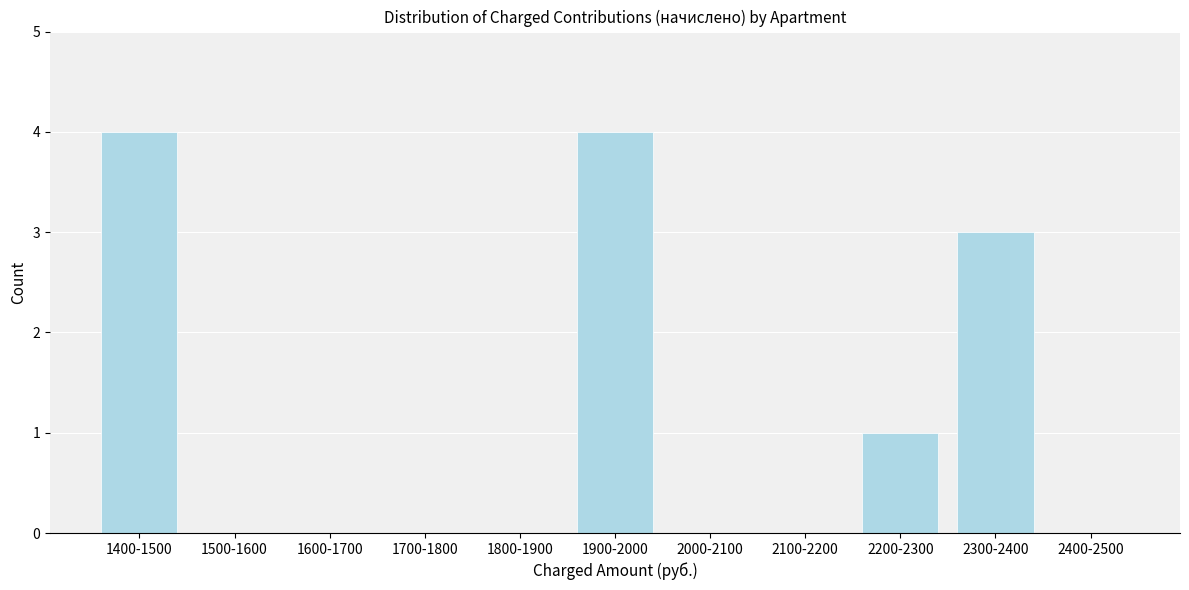

Reading right to left, extract all data points from this chart.

2400-2500=0	2300-2400=3	2200-2300=1	2100-2200=0	2000-2100=0	1900-2000=4	1800-1900=0	1700-1800=0	1600-1700=0	1500-1600=0	1400-1500=4